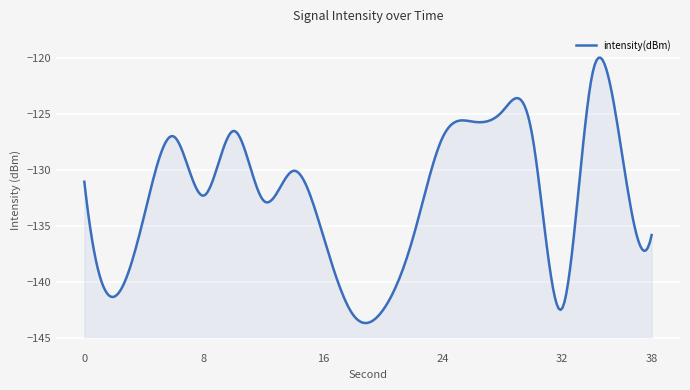

Reading left to right, extract all data points from this chart.

0=-131.1	2=-141.3	4=-134.1	6=-127.0	8=-132.3	10=-126.5	12=-132.7	14=-130.1	16=-135.9	18=-142.9	20=-142.5	22=-136.1	24=-127.1	26=-125.7	28=-124.8	30=-126.9	32=-142.4	34=-121.6	36=-128.4	38=-135.8